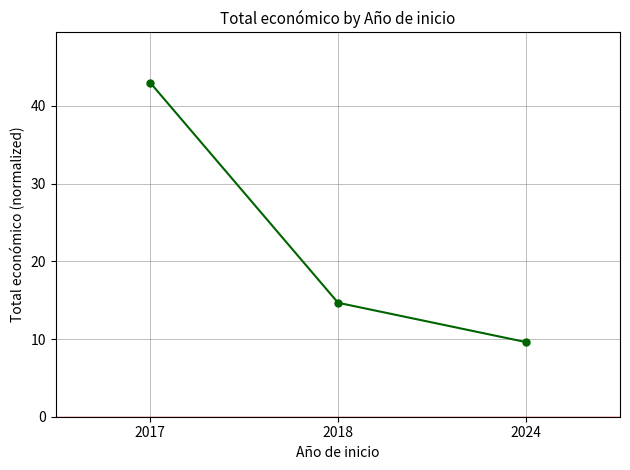

Rank the categories by value from lowest to highest.

2024, 2018, 2017